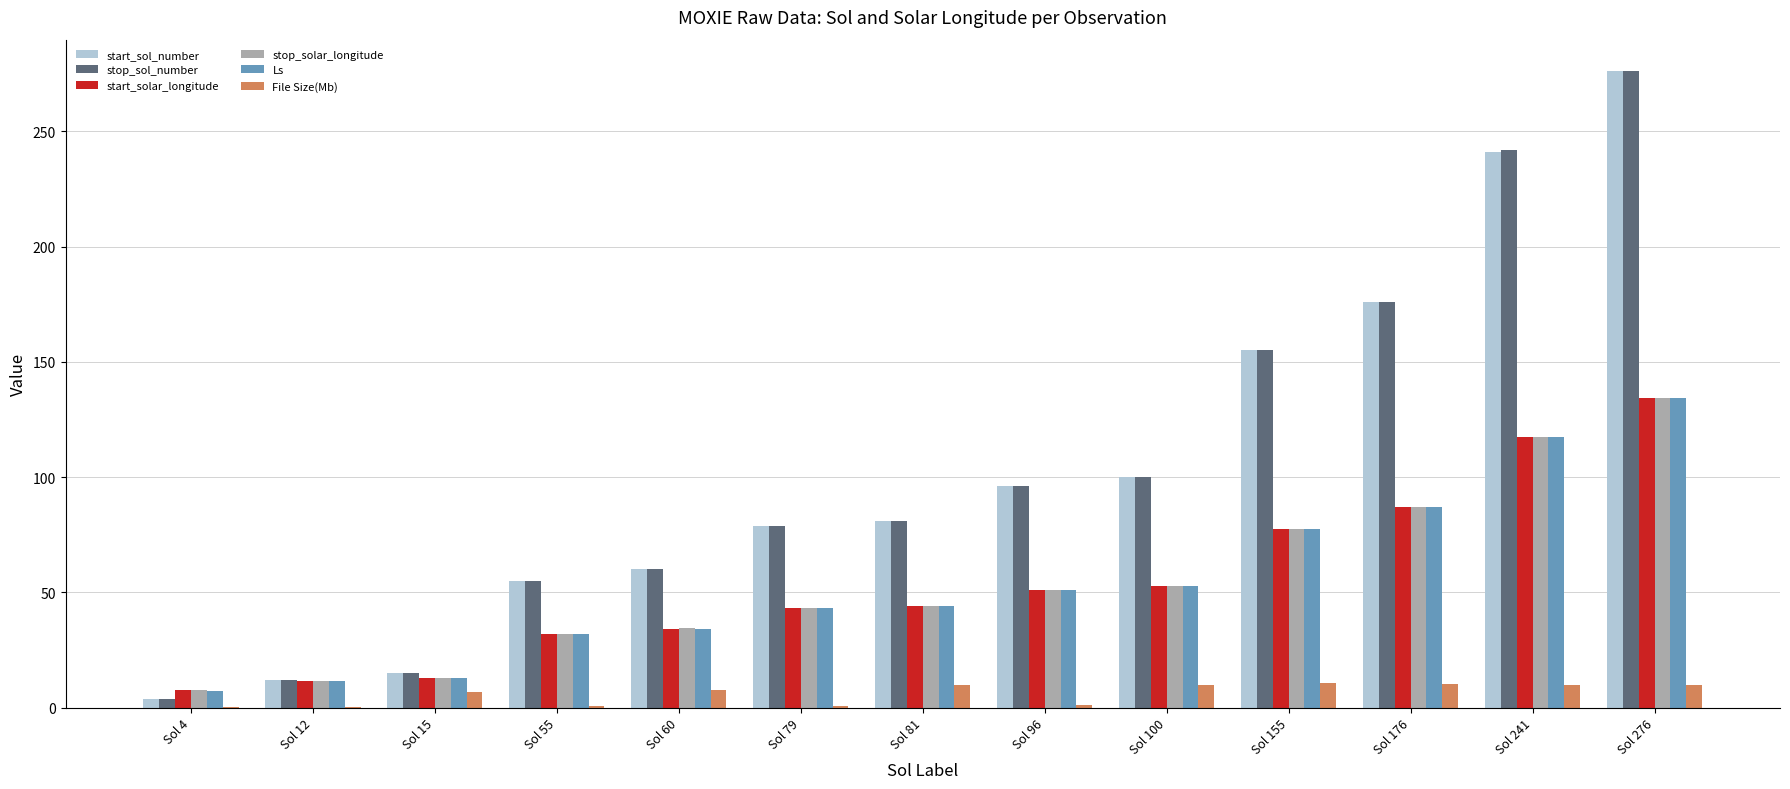

What is the greatest value displayed?

276.0